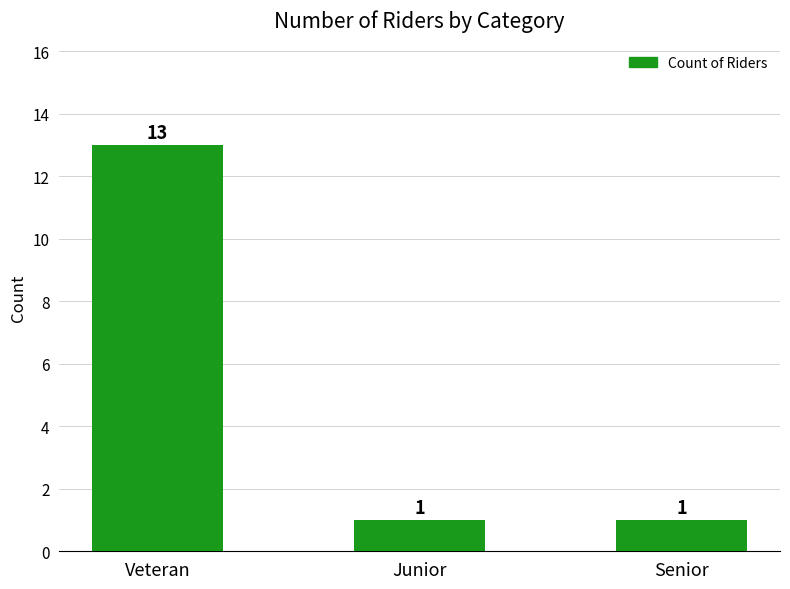

The chart shows a value of 7 at Veteran. True or false?

False